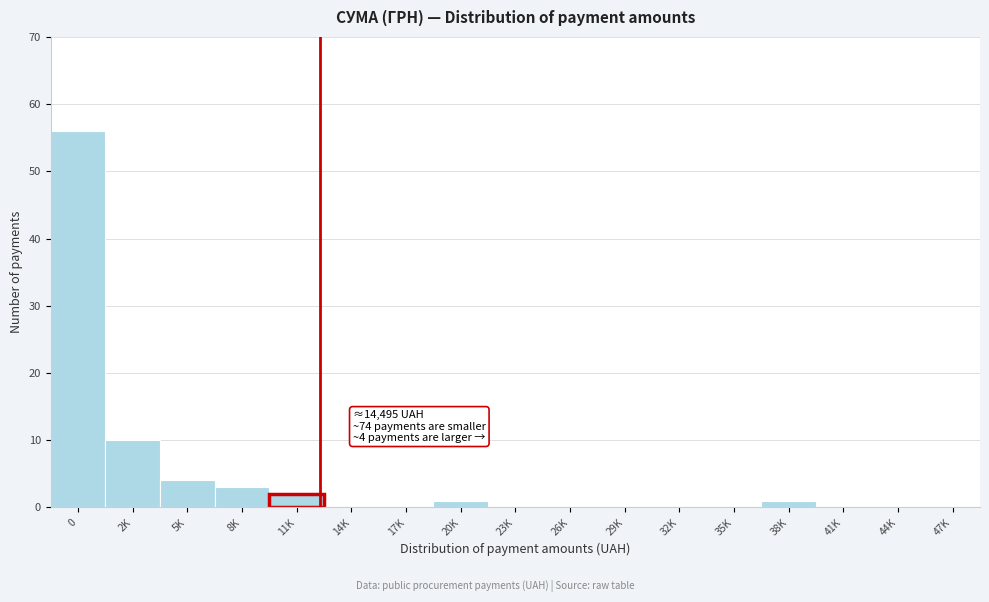

Reading left to right, what are all the values shown in this chart?

0=56	2K=10	5K=4	8K=3	11K=2	14K=0	17K=0	20K=1	23K=0	26K=0	29K=0	32K=0	35K=0	38K=1	41K=0	44K=0	47K=0